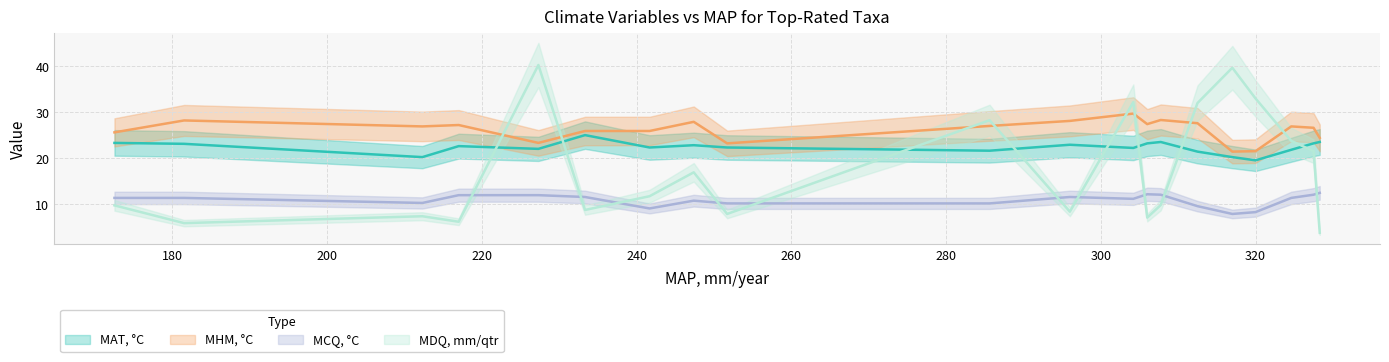

What is the difference between the second highest and minimum values in the MHM, °C series?

6.9